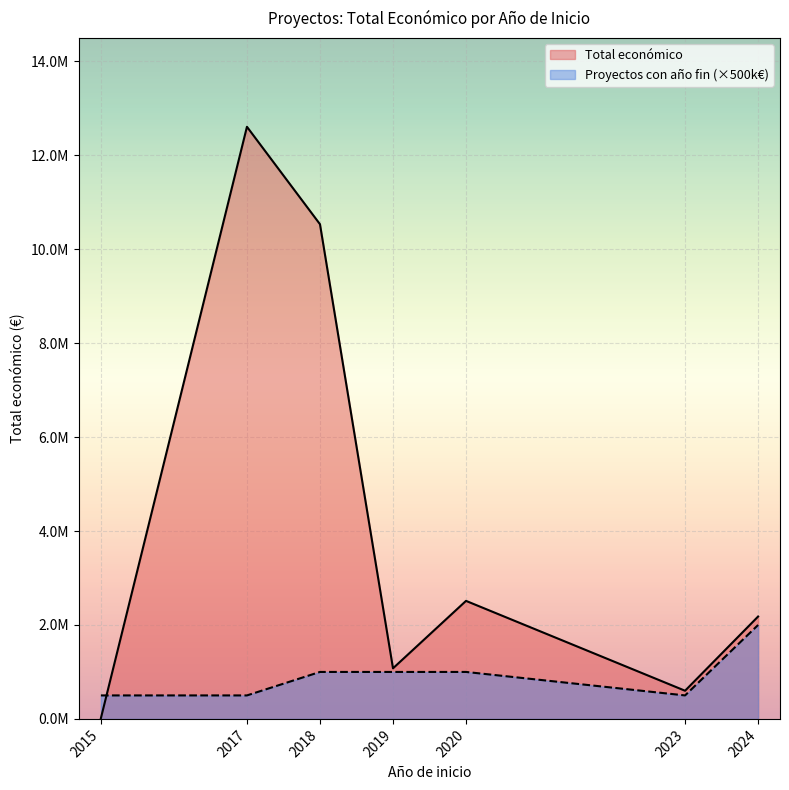

Does the chart display data point markers on the line(s)?

No